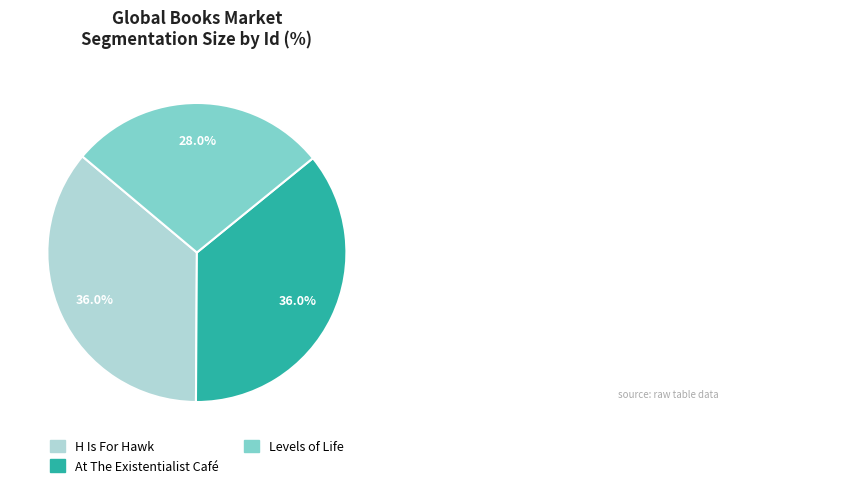

How many slices are in this pie chart?

3